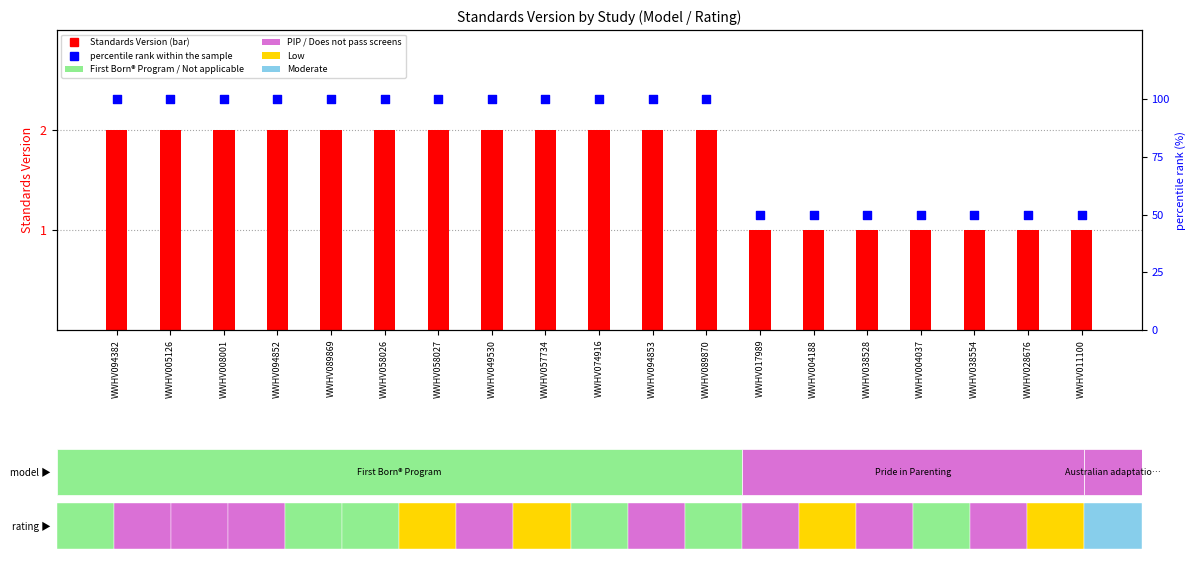

Which series has the widest spread of Y values?

percentile rank within the sample